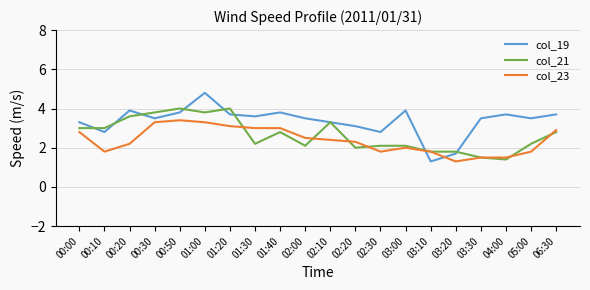

Which series ends up on top after the final intersection of col_21 and col_19?

col_19